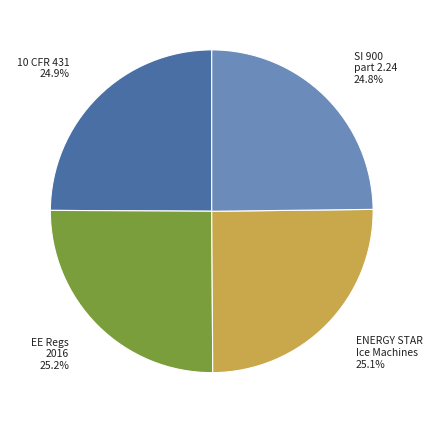

Is there any slice that represents more than half of the pie?

No